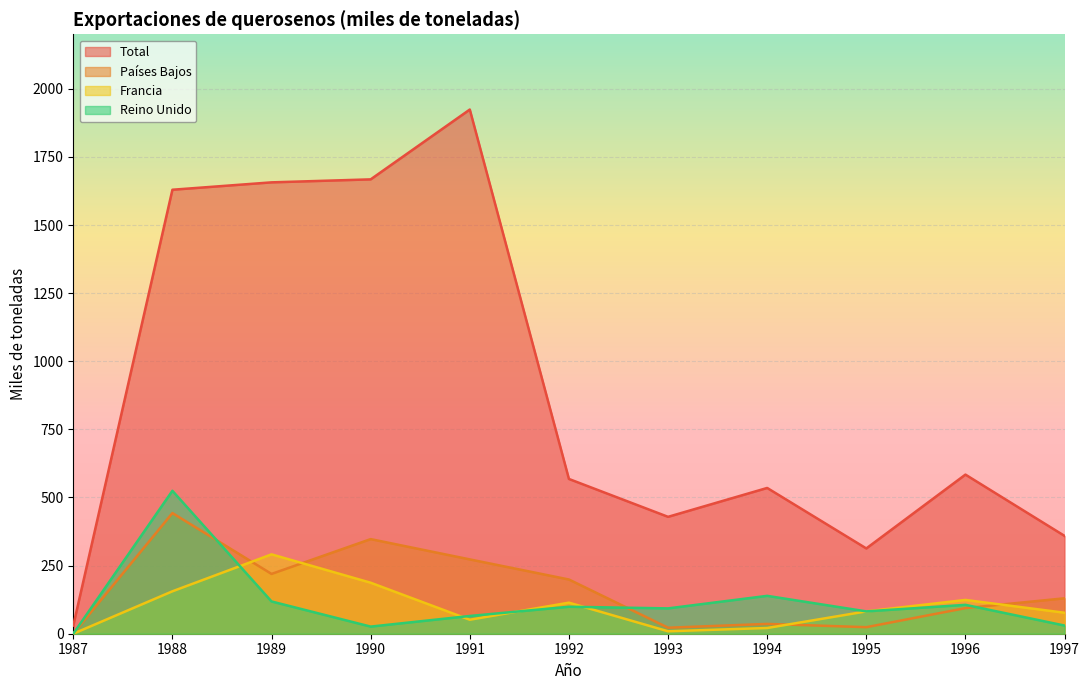

Which series has the largest total across all categories?

Total